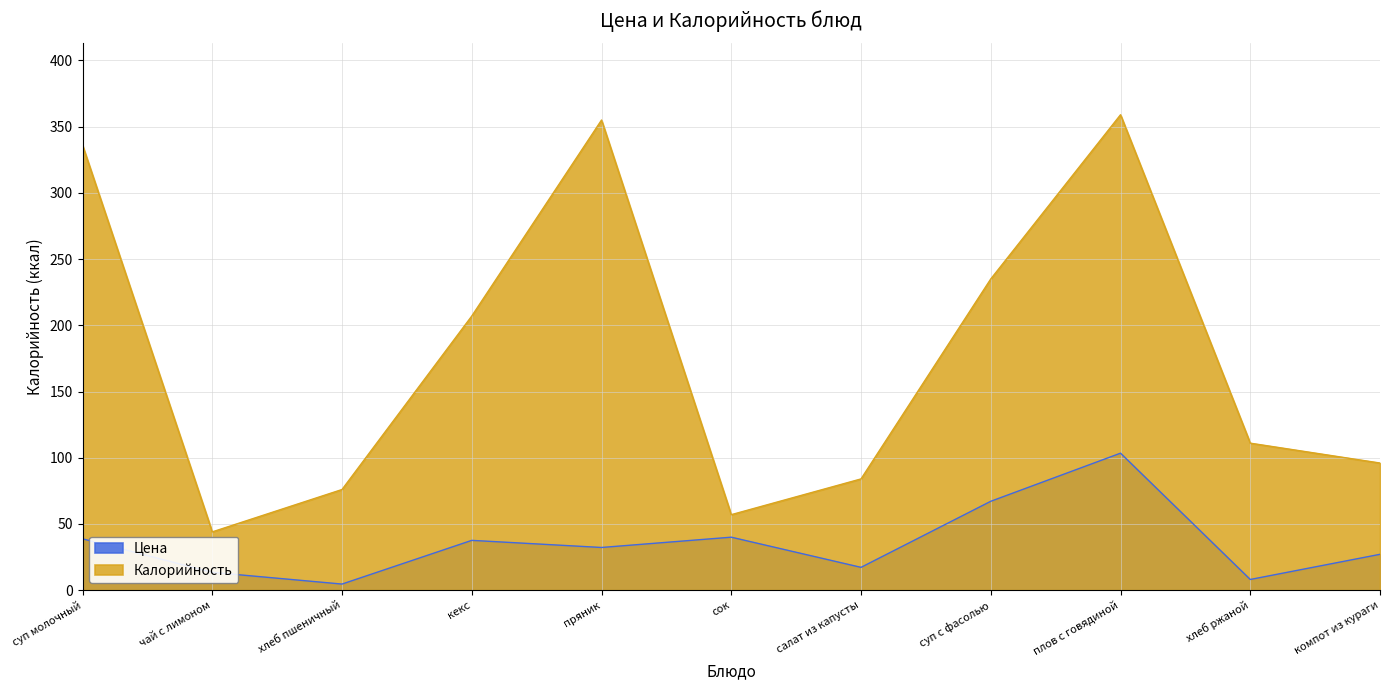

Reading left to right, what are all the values shown in this chart?

Цена: 38.8	13.4	4.6	37.6	32.2	40.0	17.2	67.1	103.4	8.1	27.1
Калорийность: 336.0	44.0	76.0	207.0	355.0	57.0	84.0	235.0	359.0	111.0	96.0